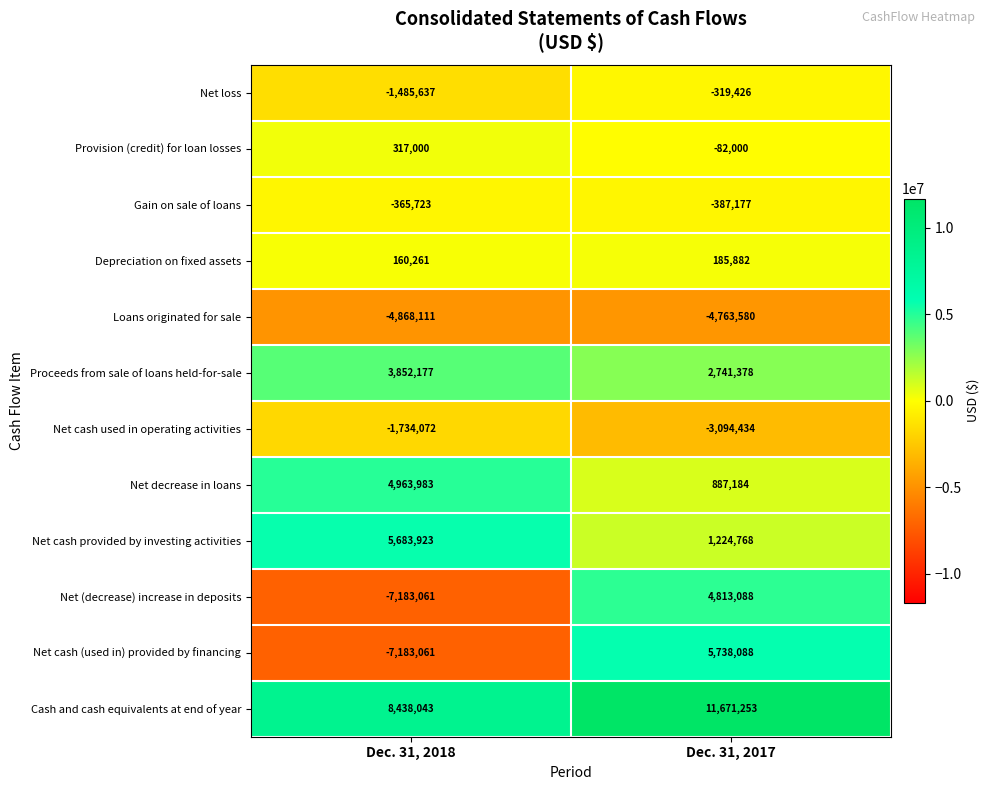

At which category does the chart reach its minimum across all series?

Dec. 31, 2018